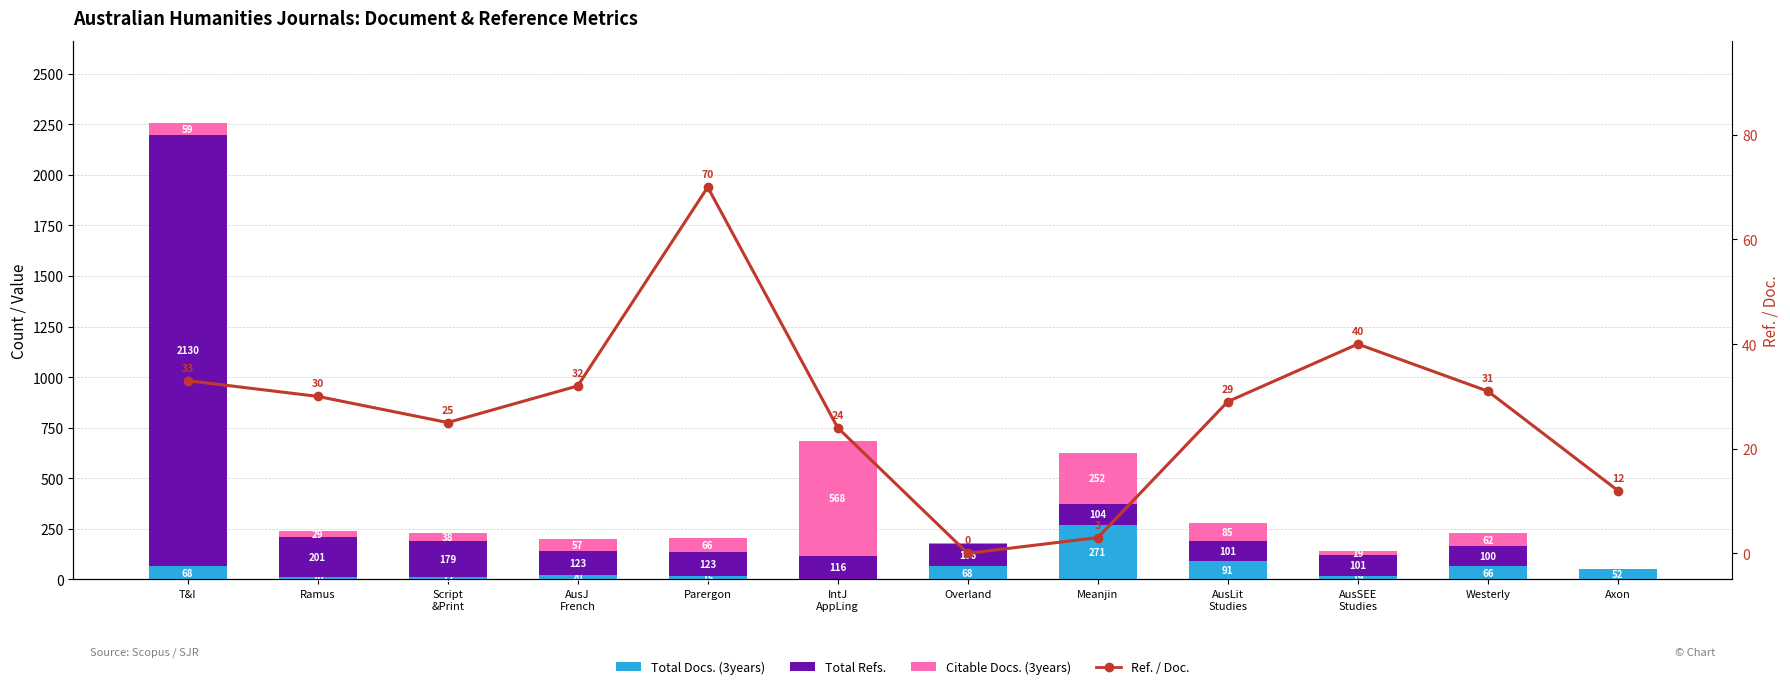

How many groups of bars are there?

12